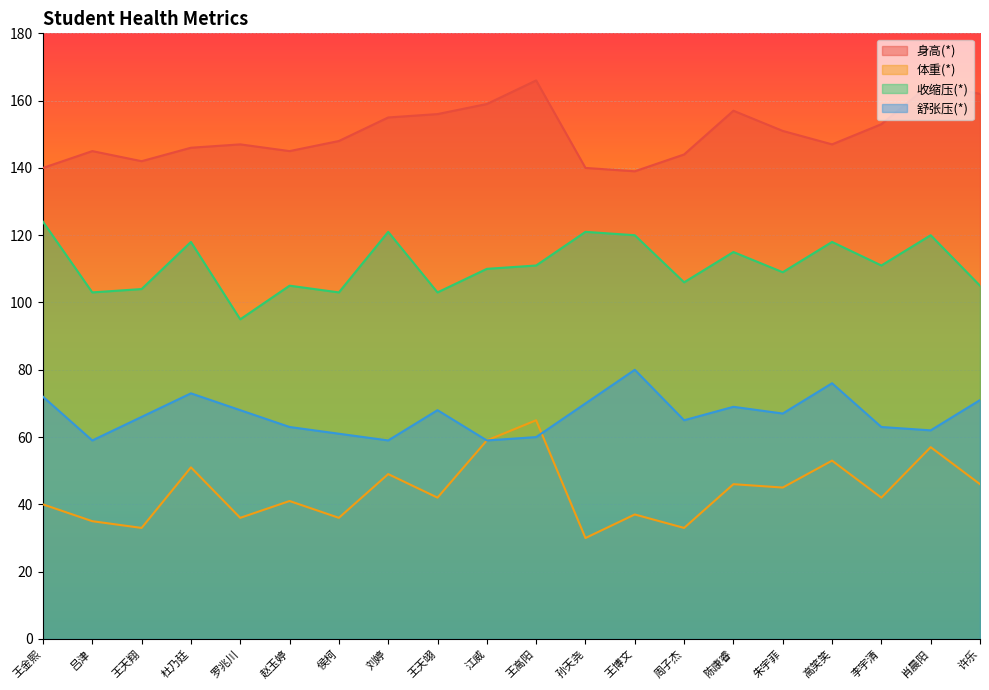

What is the difference between the maximum and second lowest values in the 收缩压(*) series?

21